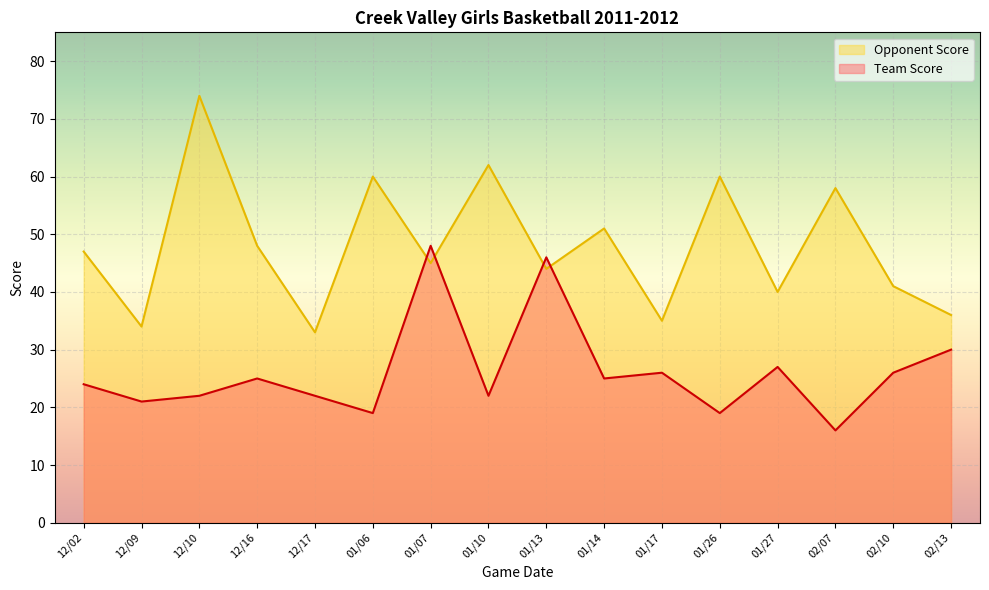

How many intersections are there between Opponent Score and Team Score?

4